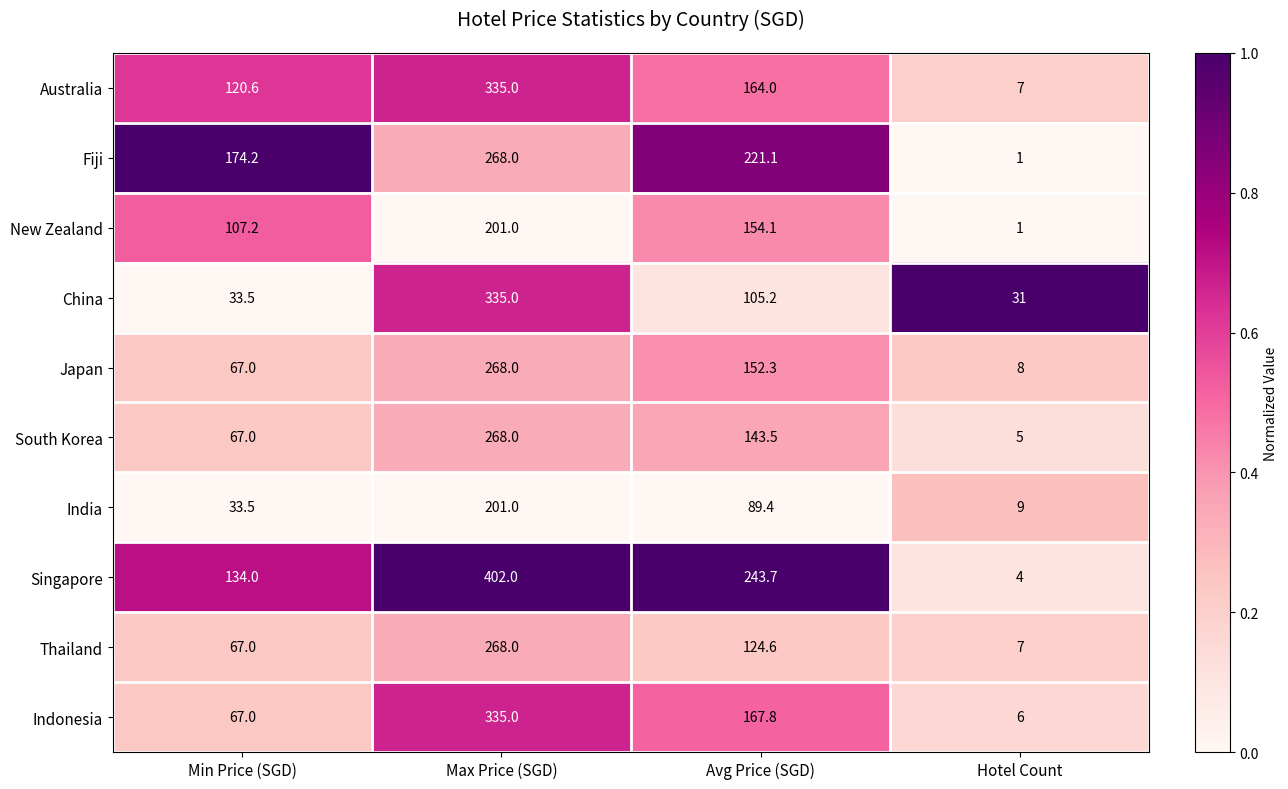

Which label corresponds to the smallest value in the chart?

Hotel Count